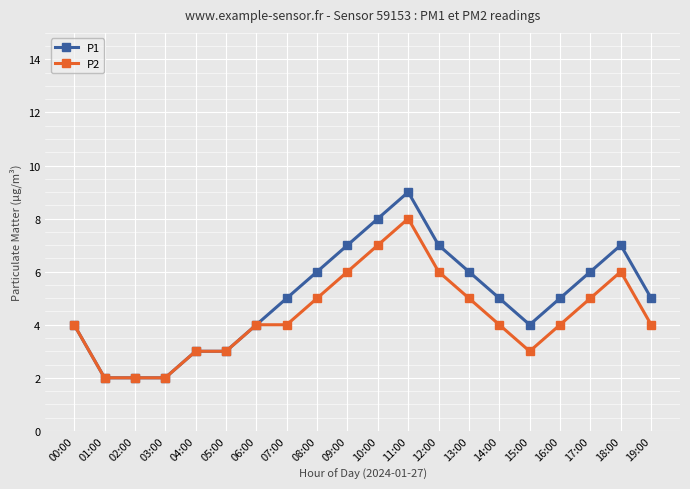

At which category does the chart reach its peak across all series?

11:00